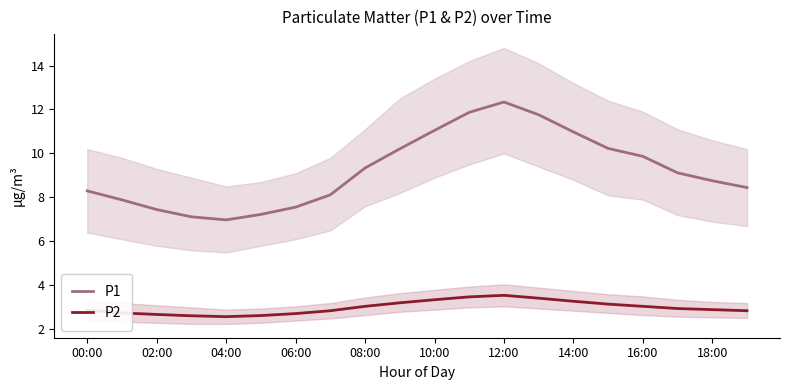

What are all the series names shown in the legend?

P1, P2